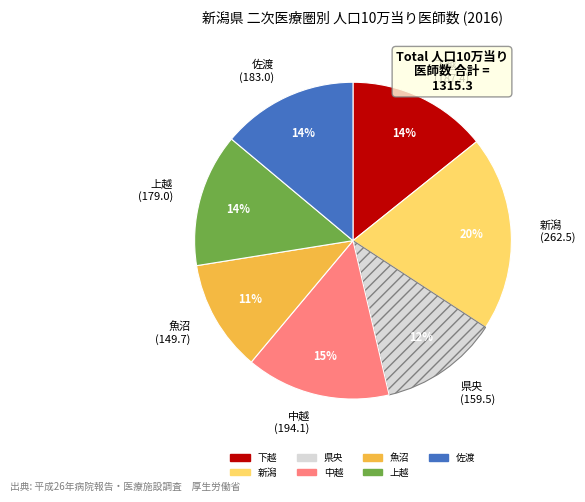

Which slice is the largest?

新潟